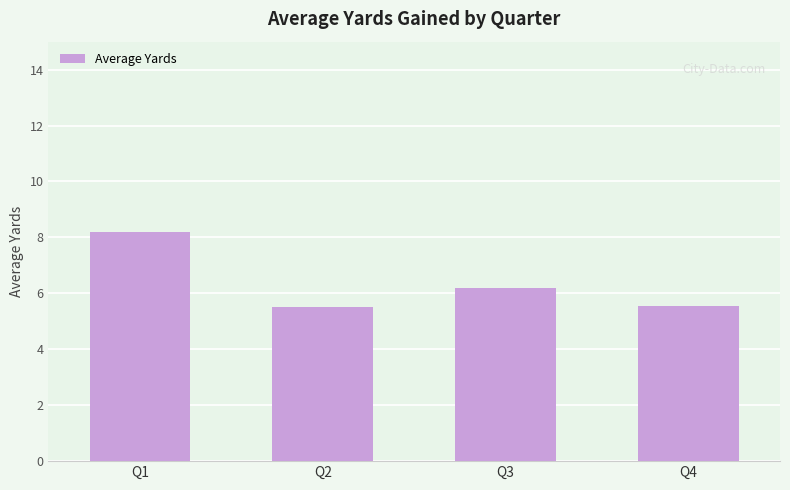

What is the difference between the second highest and minimum values?

0.7